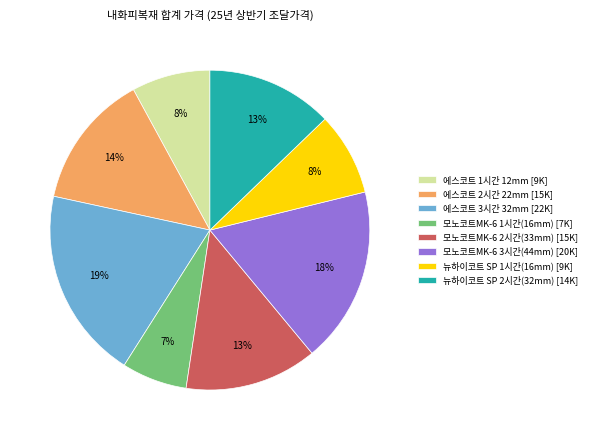

What is the ratio of the value at 모노코트MK-6 1시간(16mm) [7K] to the value at 에스코트 2시간 22mm [15K]?

0.5